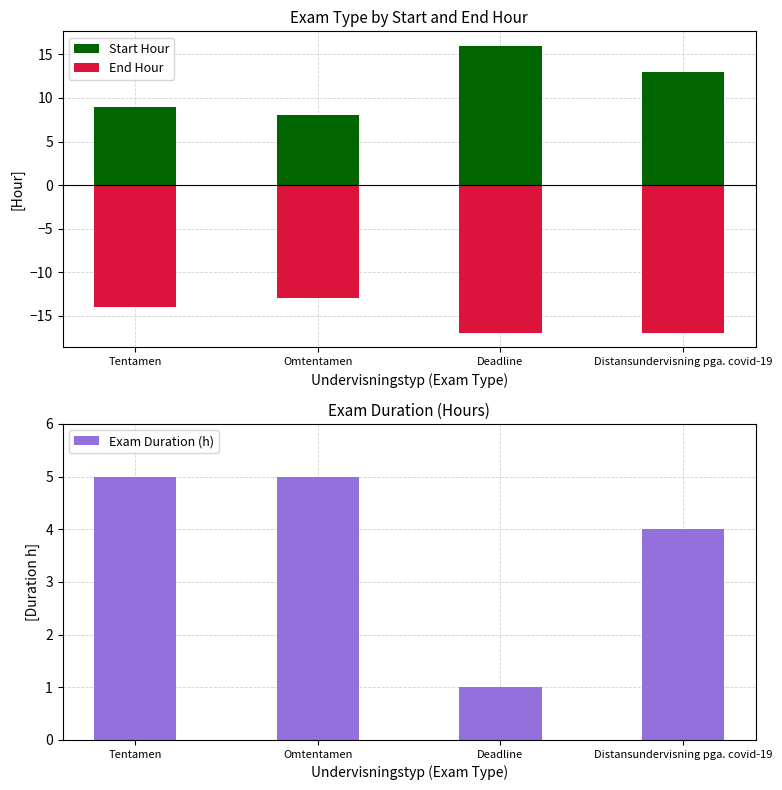

List the series in order of their overall mean, highest first.

Start Hour, Exam Duration (h), End Hour